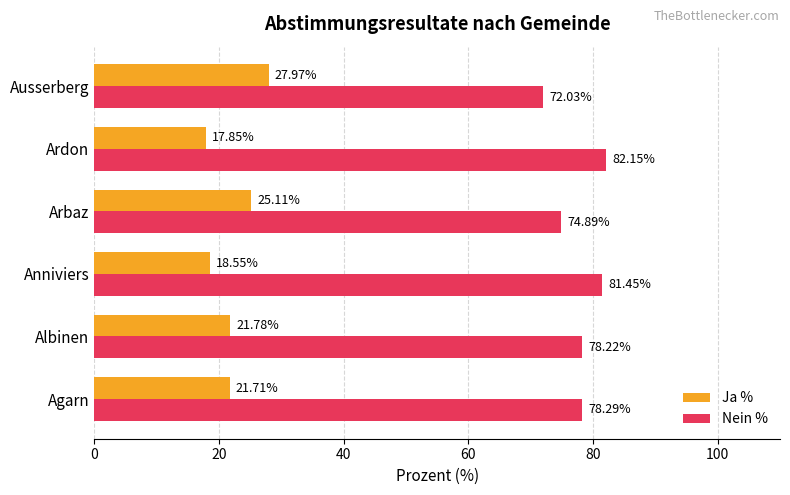

What is the difference between the highest and lowest values at Ardon?

64.3